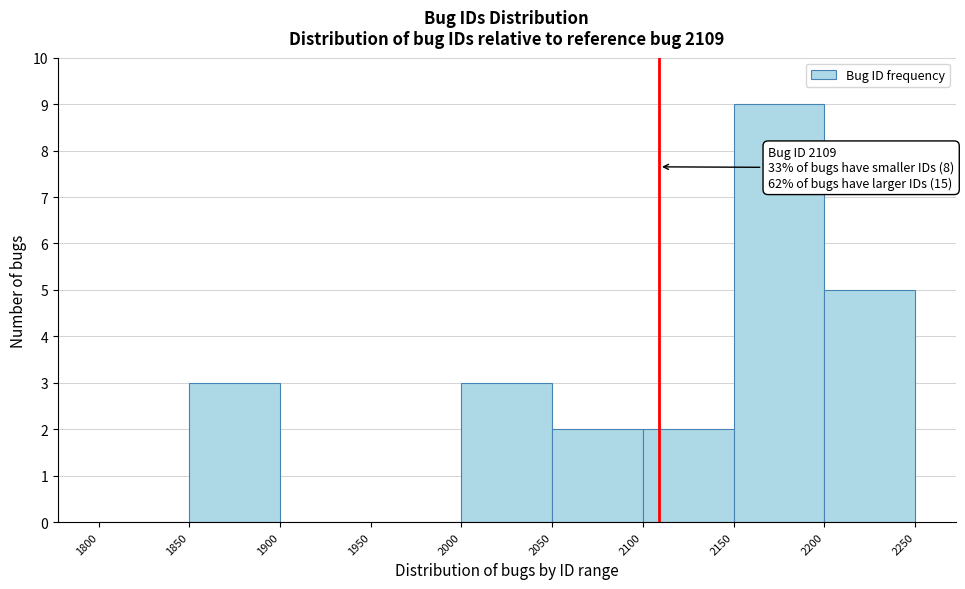

Over which range of the x-axis is the bar tallest?

2150 to 2200